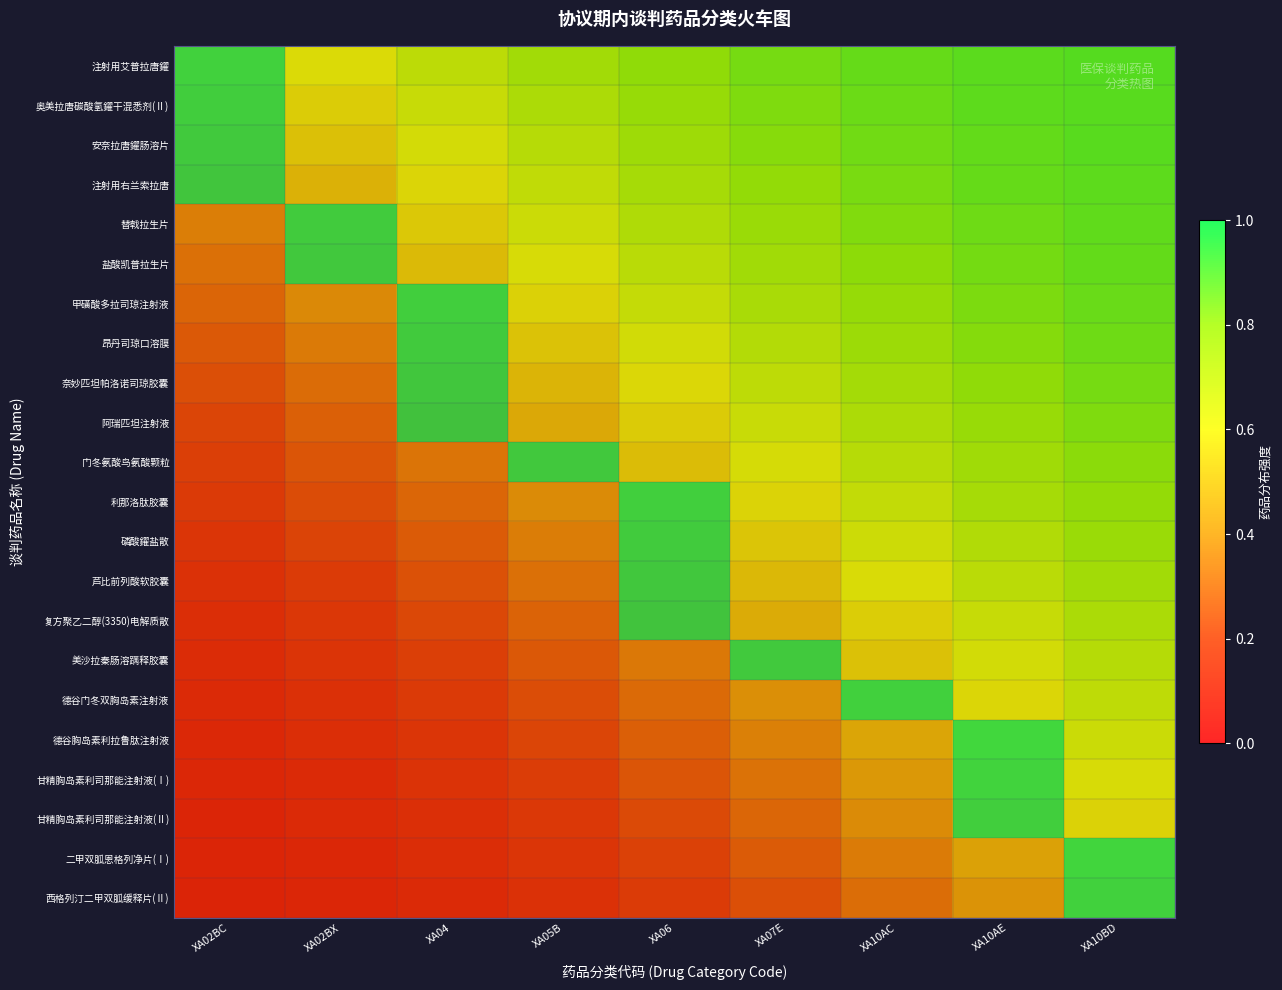

Which series has the largest range (max minus min)?

门冬氨酸鸟氨酸颗粒